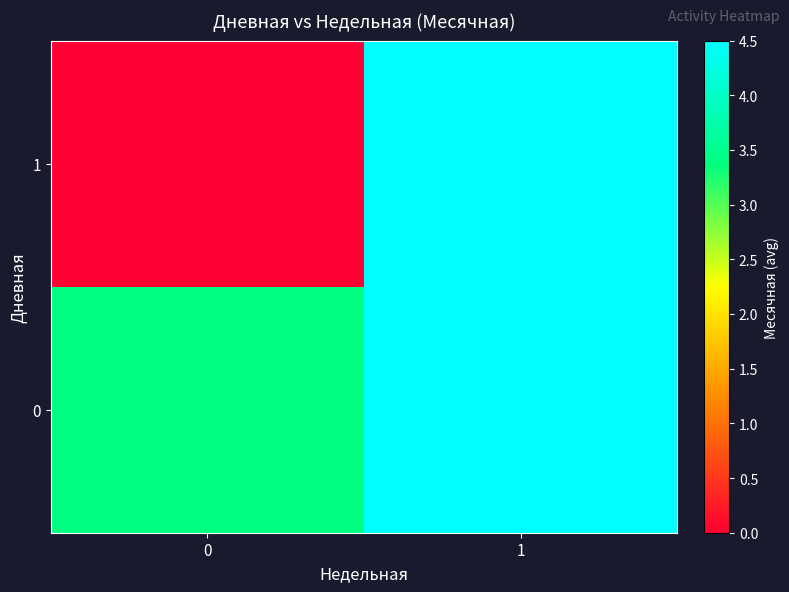

Reading left to right, list all the values displayed in this chart.

0: 0=3.4	1=4.5
1: 0=0.0	1=4.5